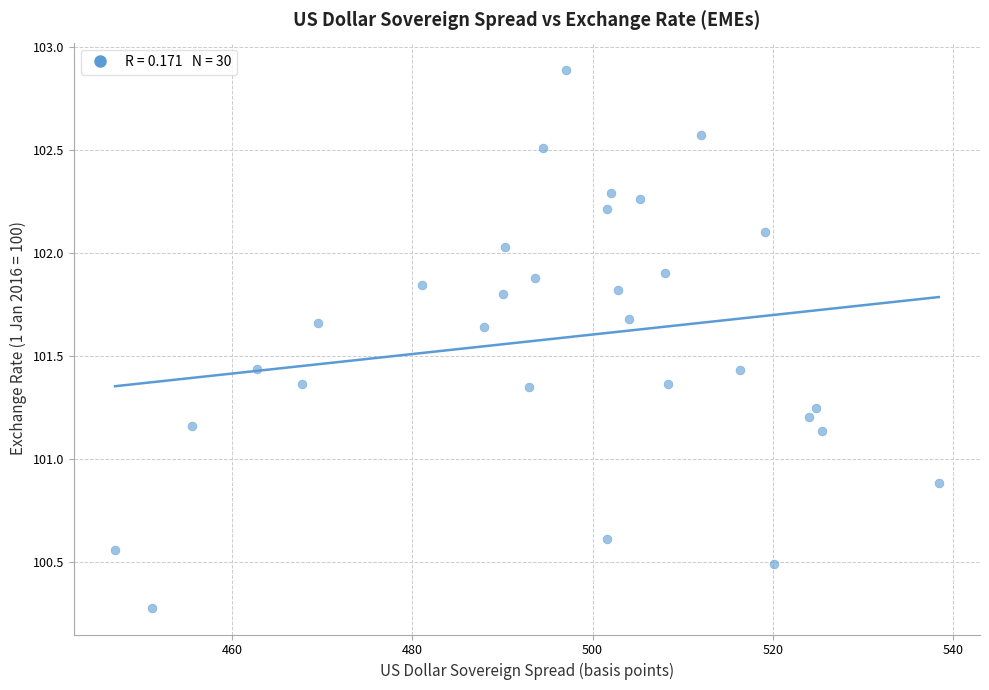

What is the range of Y values (max minus min)?

2.6